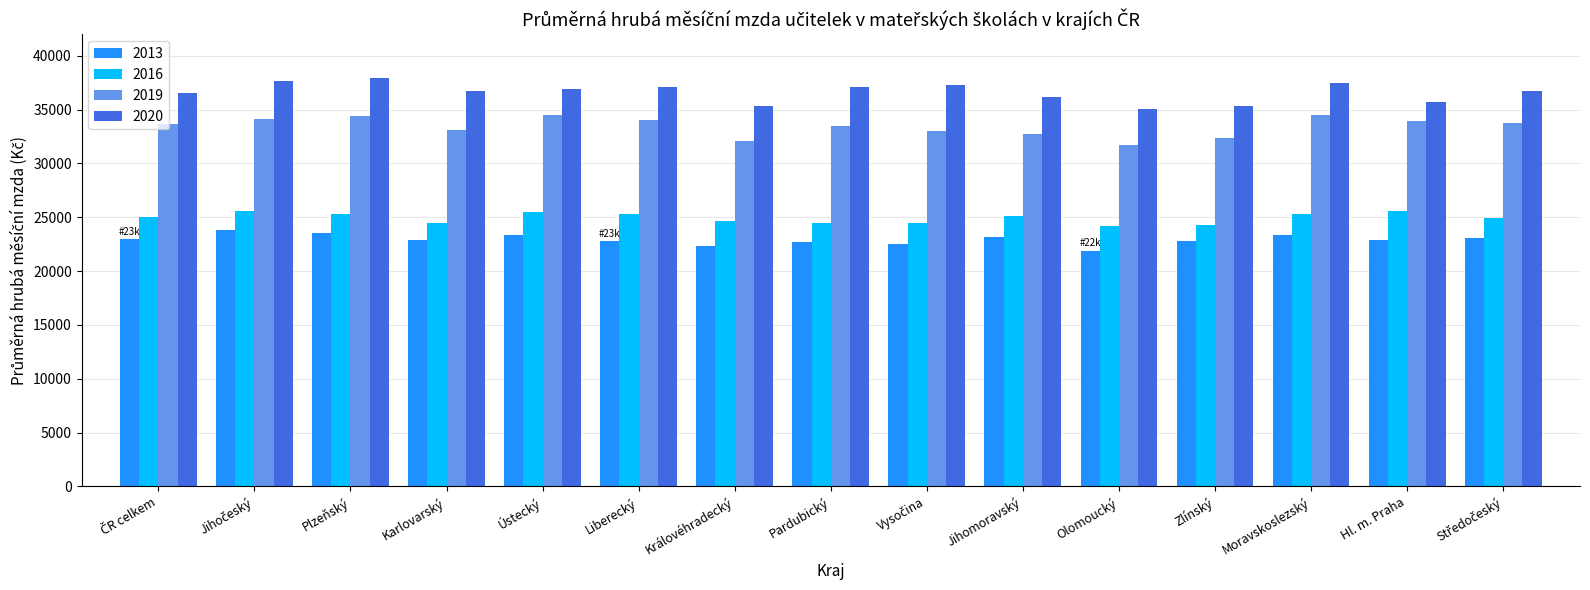

What is the greatest value displayed?

37936.6